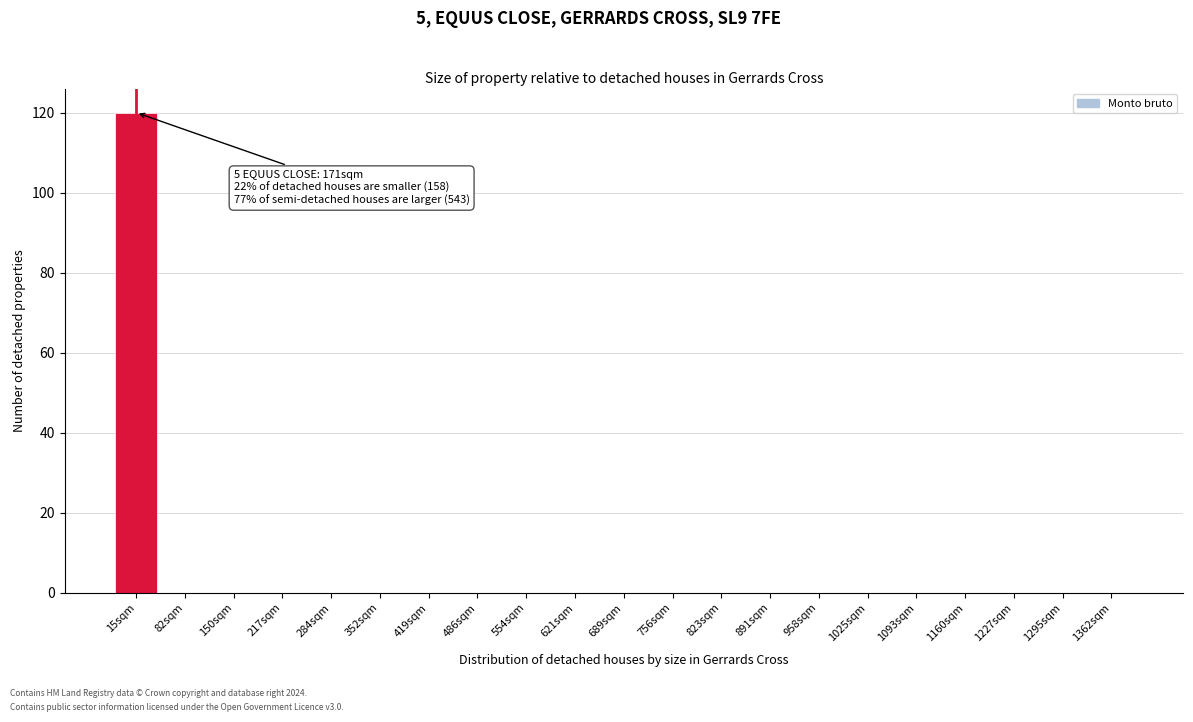

Reading left to right, extract all data points from this chart.

15sqm=120	82sqm=0	150sqm=0	217sqm=0	284sqm=0	352sqm=0	419sqm=0	486sqm=0	554sqm=0	621sqm=0	689sqm=0	756sqm=0	823sqm=0	891sqm=0	958sqm=0	1025sqm=0	1093sqm=0	1160sqm=0	1227sqm=0	1295sqm=0	1362sqm=0